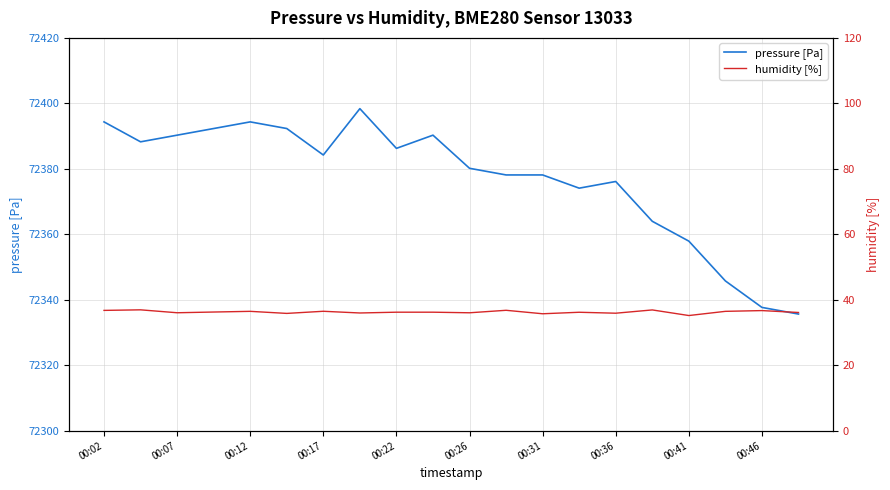

True or false: humidity [%] has a value of 47.7 at 13.

False